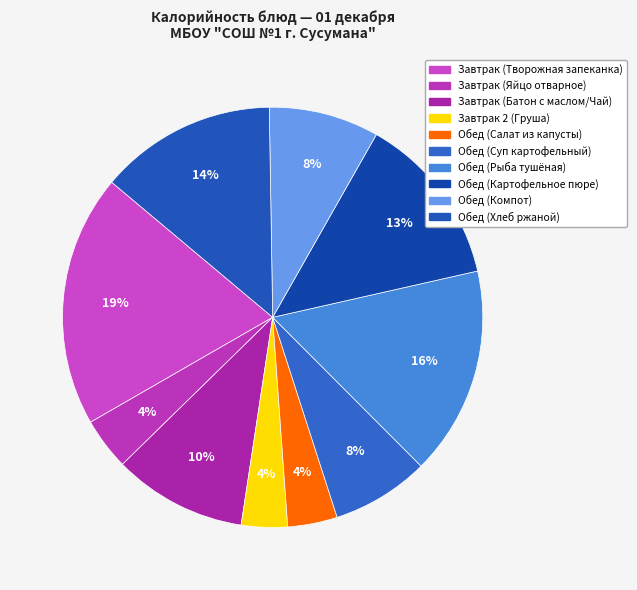

How many segments does this pie chart have?

10